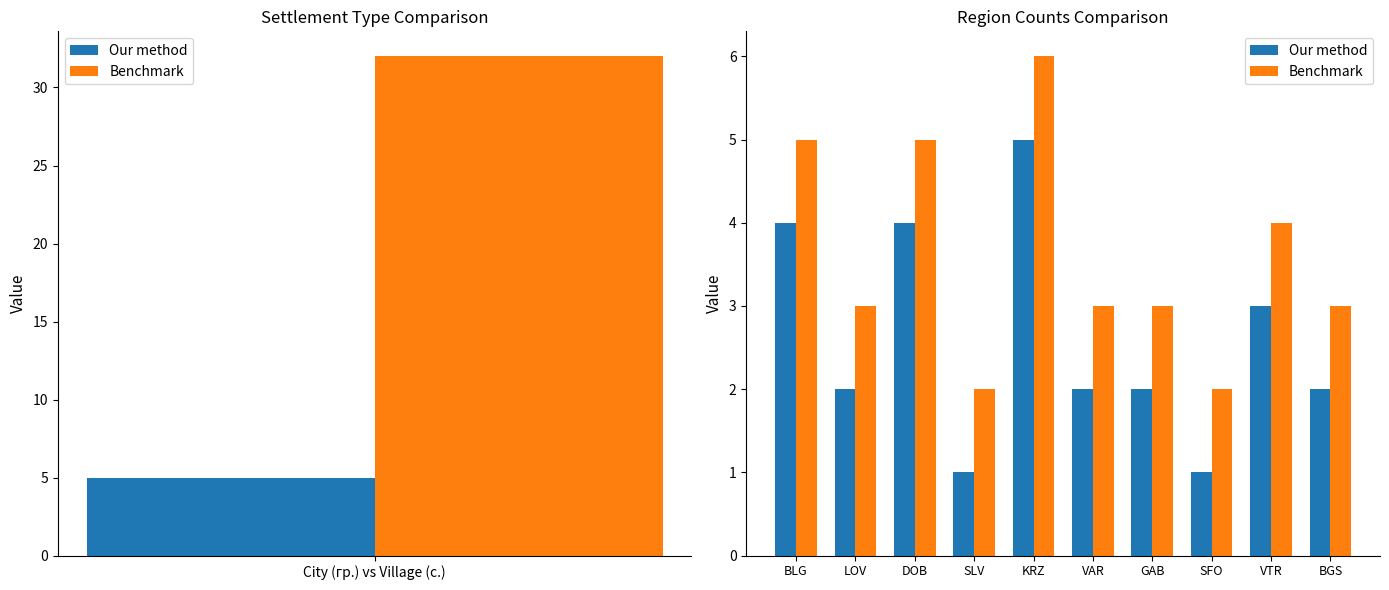

The value of Benchmark at SFO is 1. True or false?

False